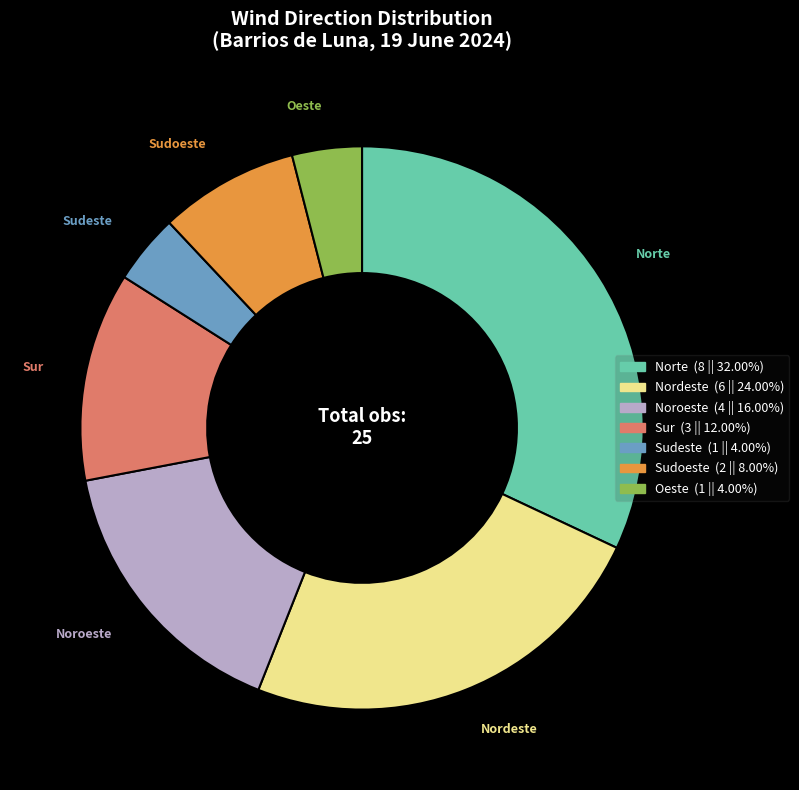

Which has a higher value, Noroeste or Nordeste?

Nordeste